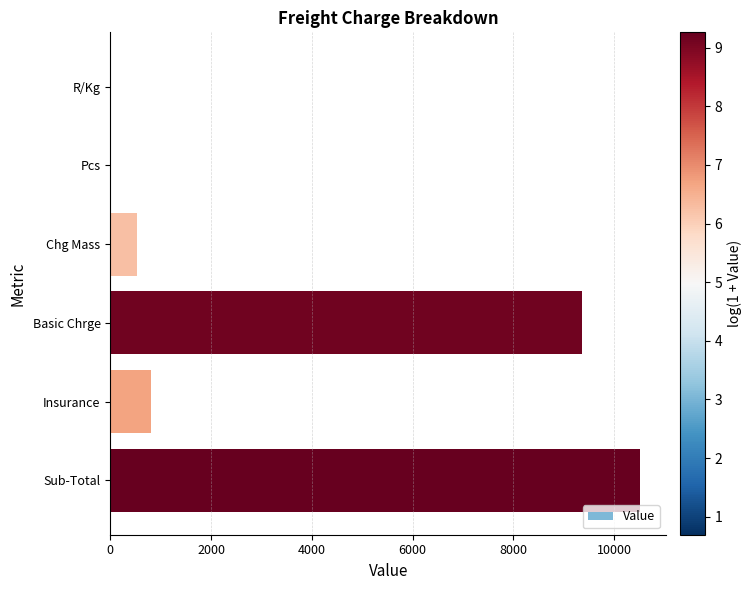

What is the sum of the values at Sub-Total and Insurance?

11307.5